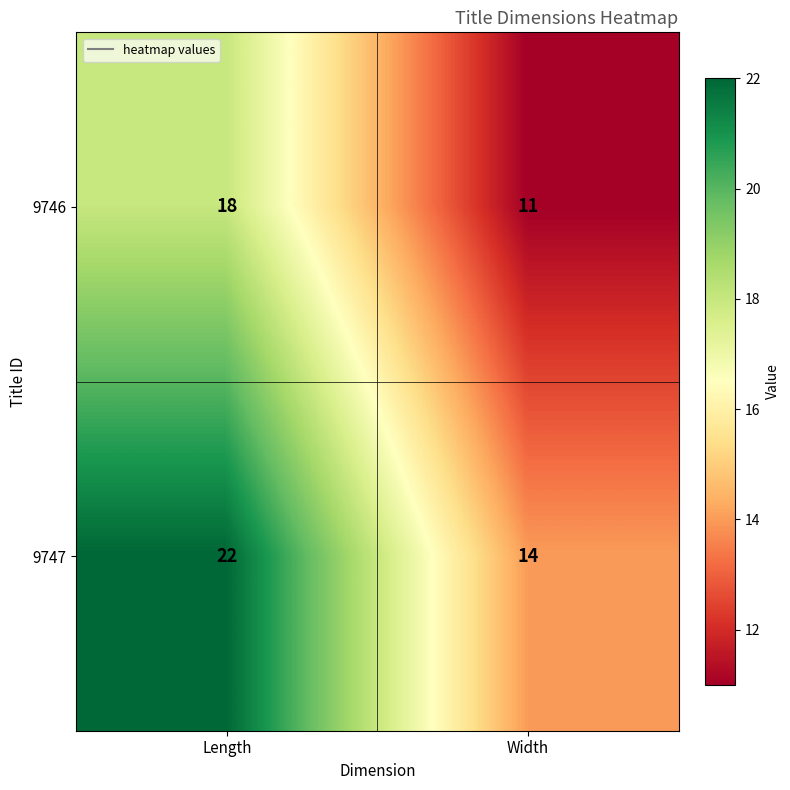

Which series changed the most between Length and Width?

9747